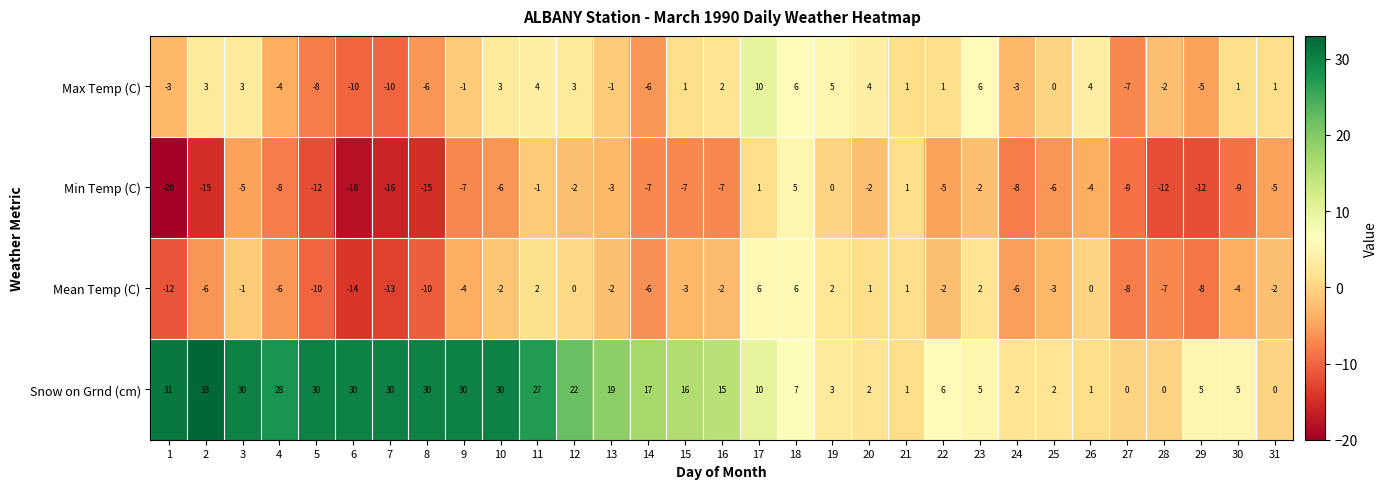

What is the difference between the maximum and minimum values in the Snow on Grnd (cm) series?

33